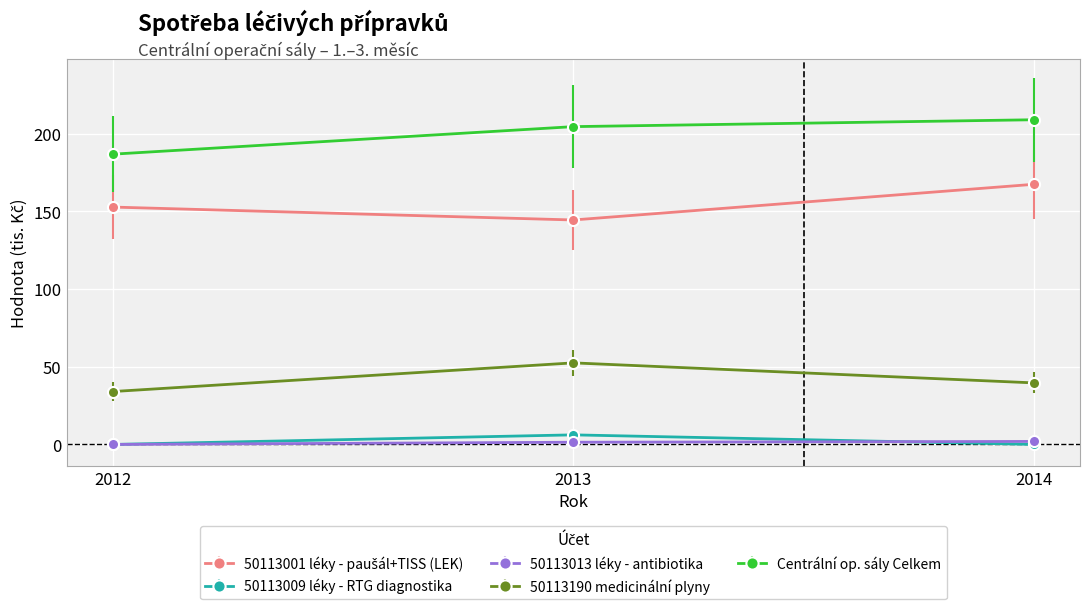

True or false: 50113190 medicinální plyny has a value of 18.1 at 2014.

False